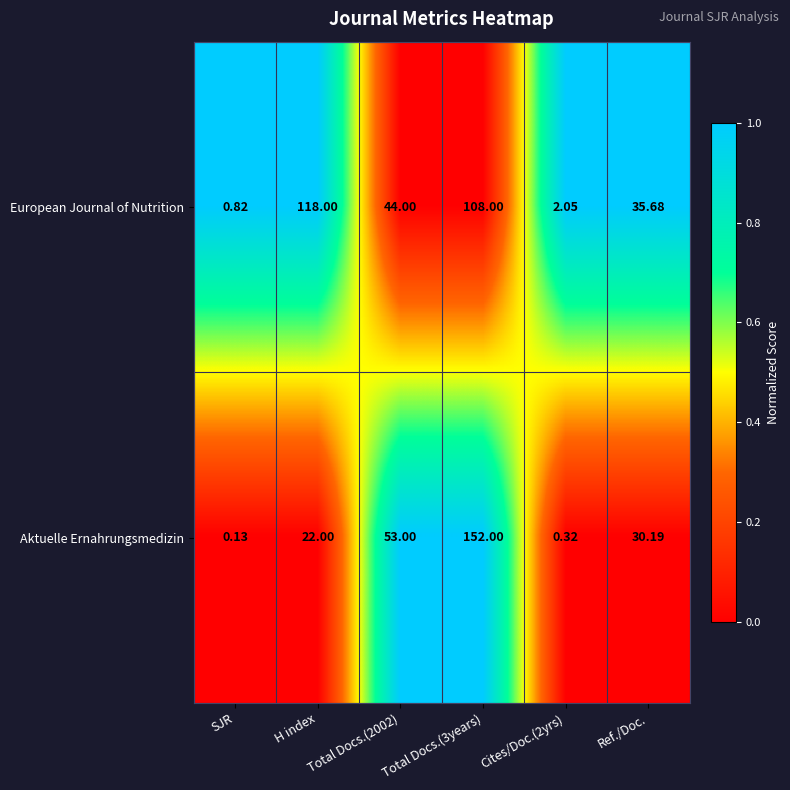

How many categories are shown in the chart?

6